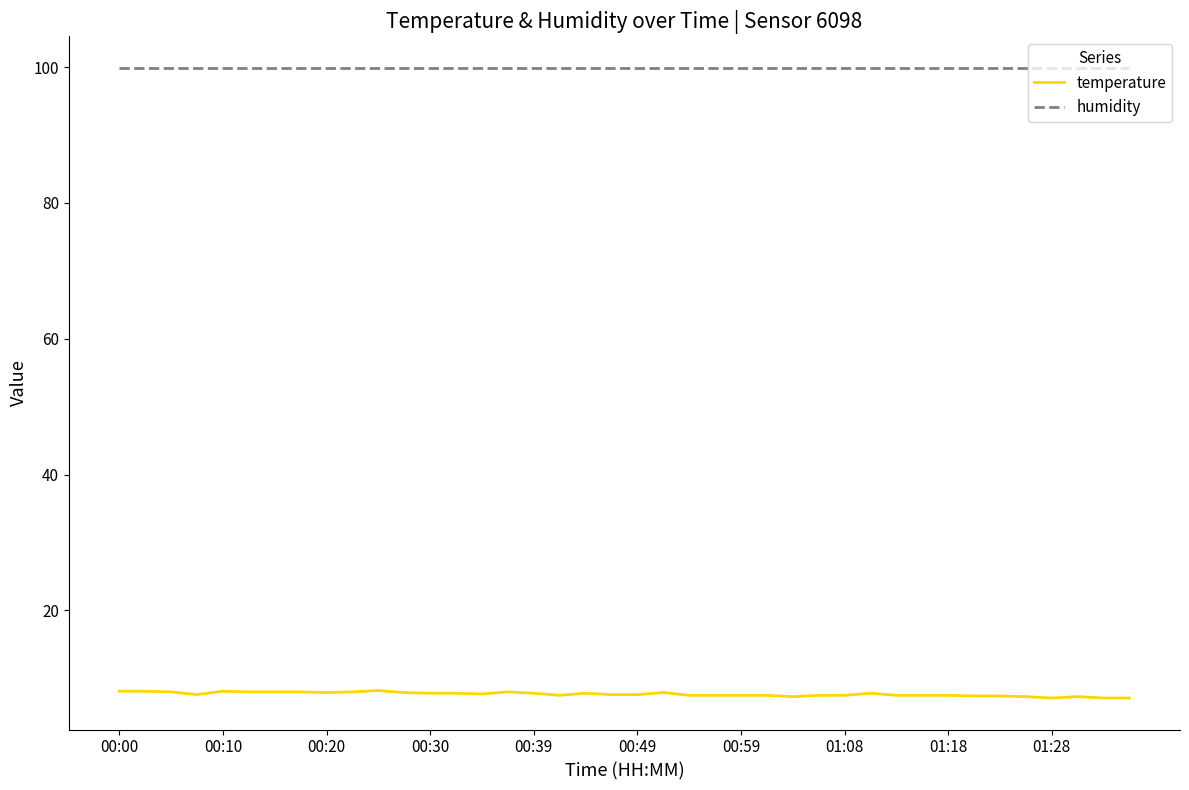

How many lines are shown in the chart?

2